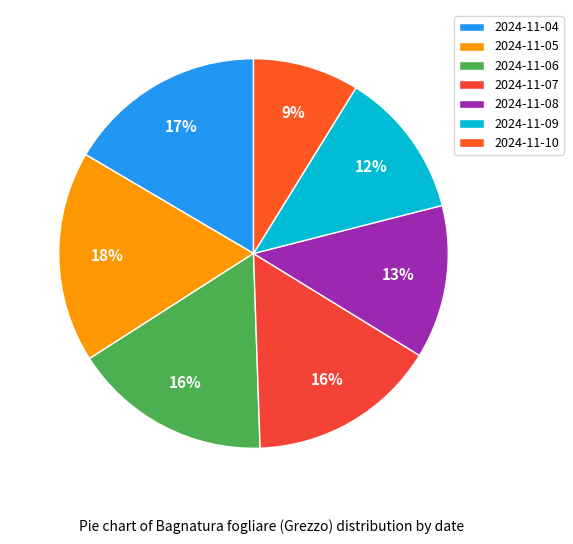

Which has a higher value, 2024-11-06 or 2024-11-07?

2024-11-06